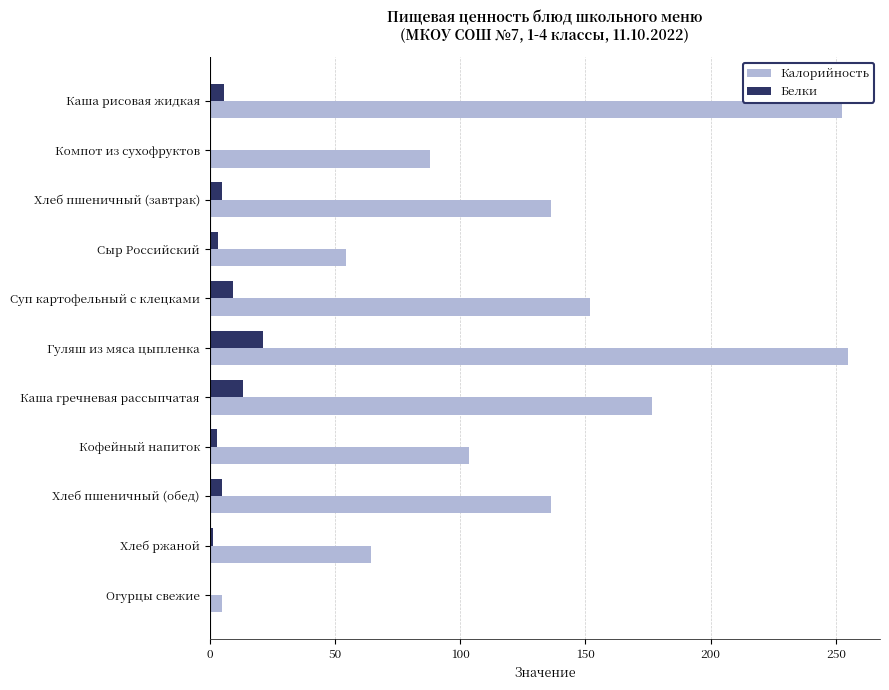

How many categories are shown in the chart?

11